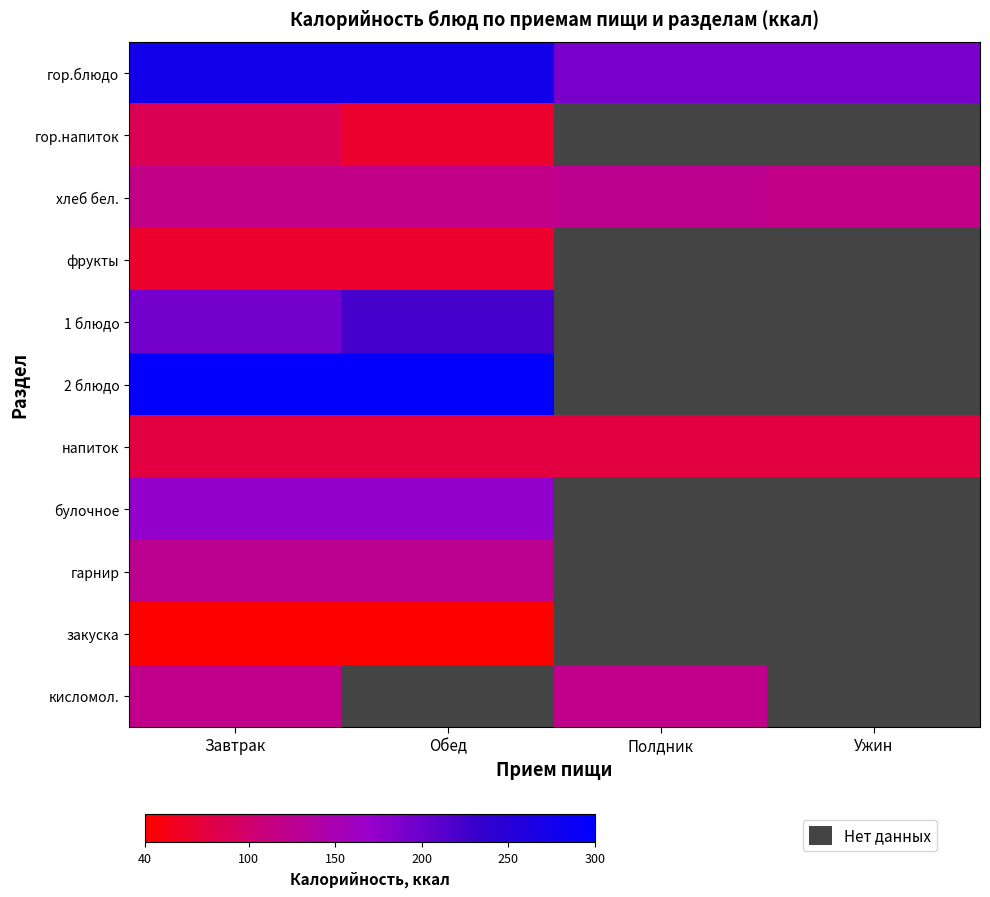

Which has a higher value, Полдник or Ужин?

Полдник